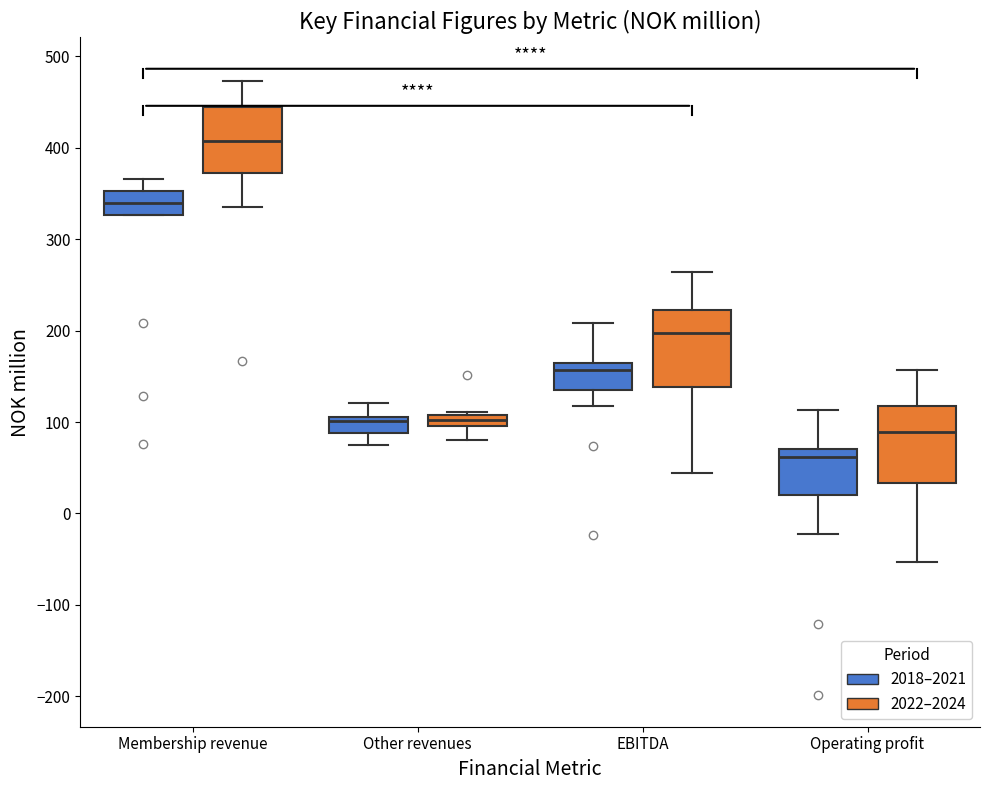

Where does the lower whisker of the box for EBITDA (2018–2021) end on the y-axis? The values are not printed on the chart, so give them approximately, as read against the axis.

120